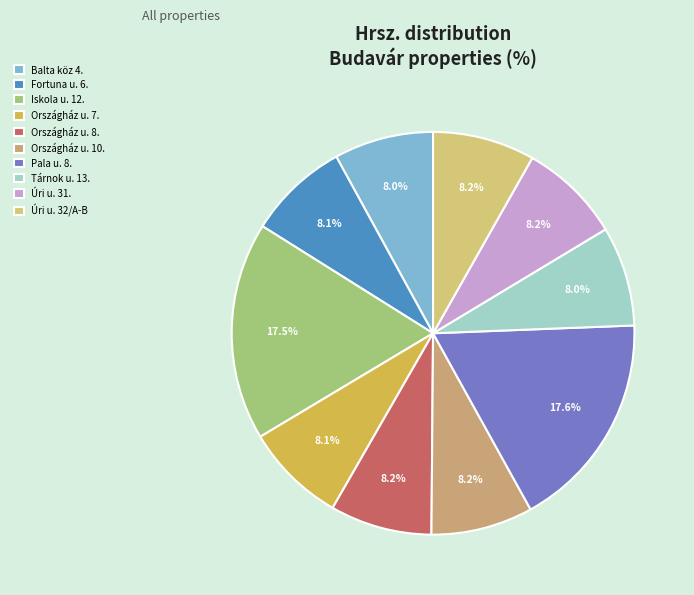

Is it true that Tárnok u. 13. is 8% of the pie?

True